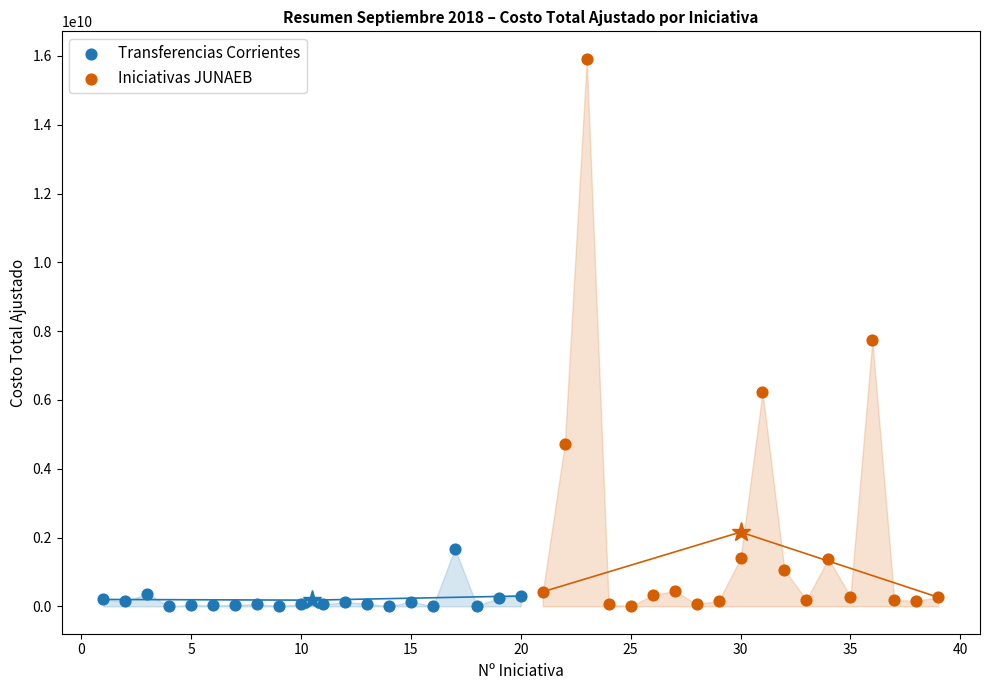

Which series contains the highest Y value?

Iniciativas JUNAEB